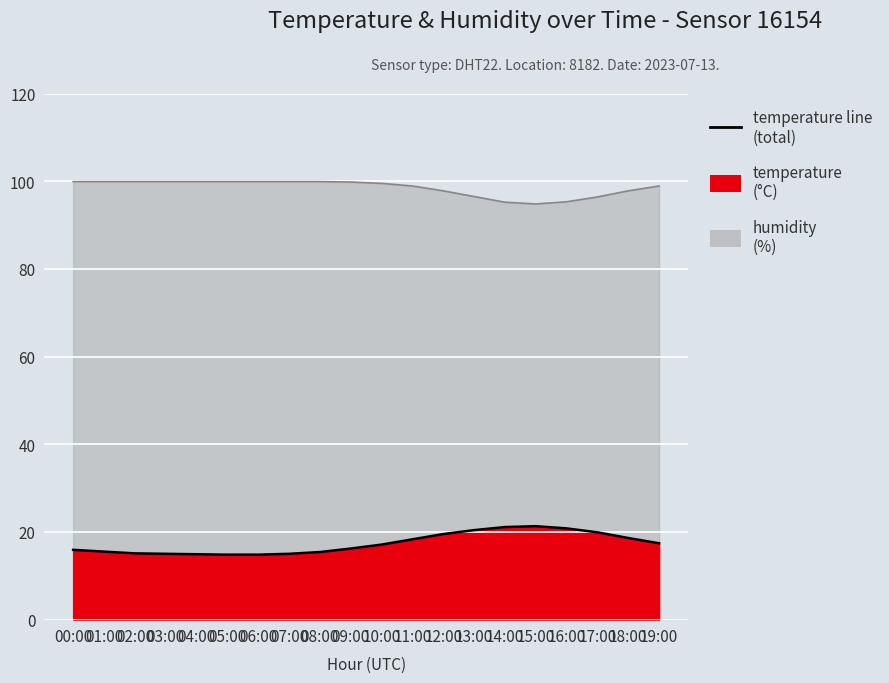

Which has a higher value, 12:00 or 05:00?

12:00